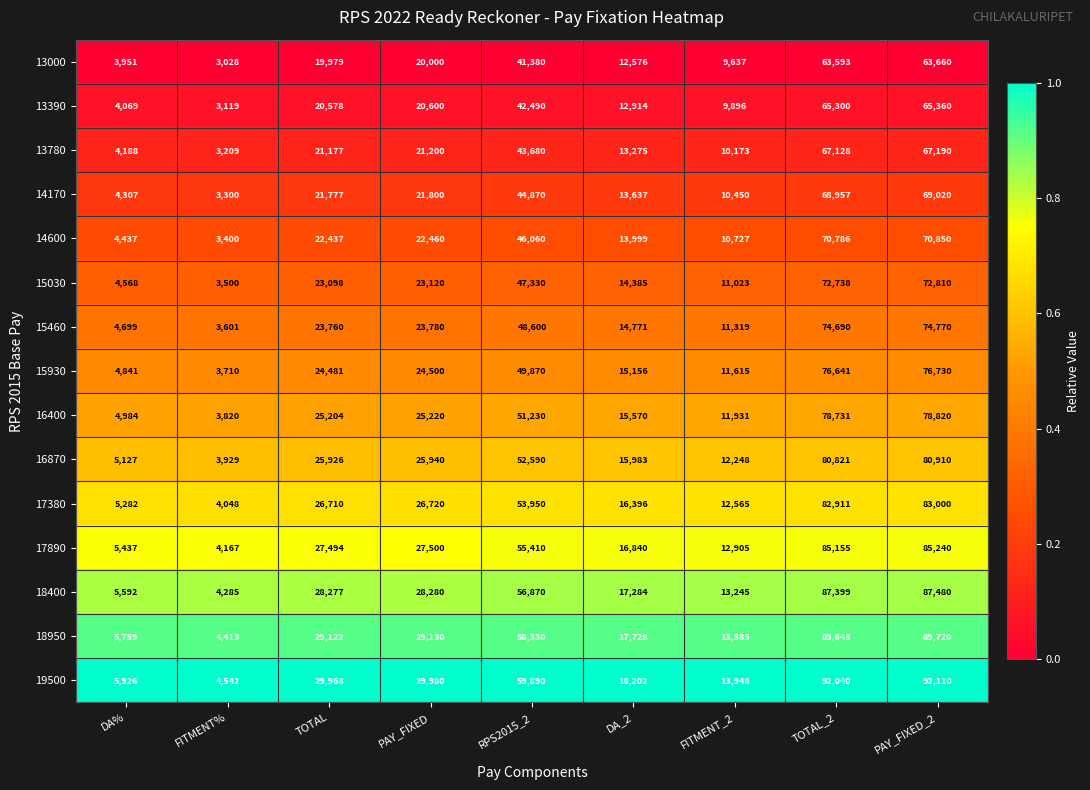

At which category is the sum across all series the highest?

PAY_FIXED_2